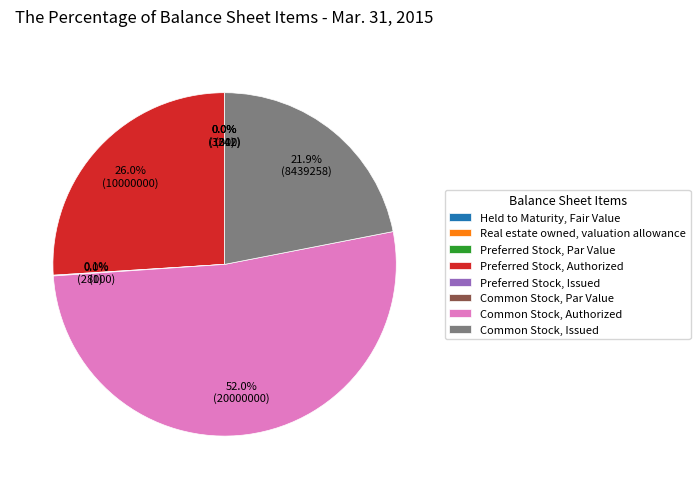

What is the ratio of the value at Real estate owned, valuation allowance to the value at Preferred Stock, Par Value?

3.2